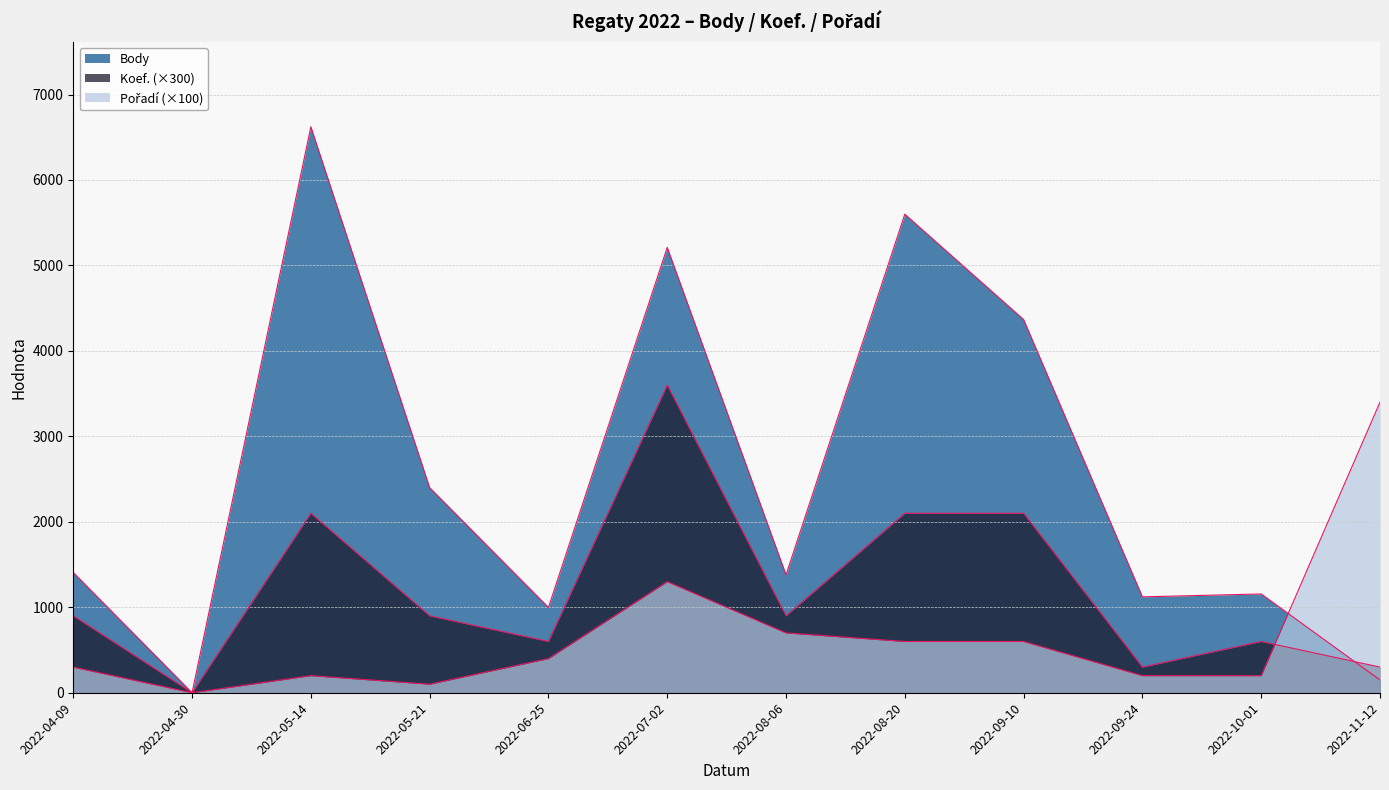

At which label does Body reach its peak?

2022-05-14